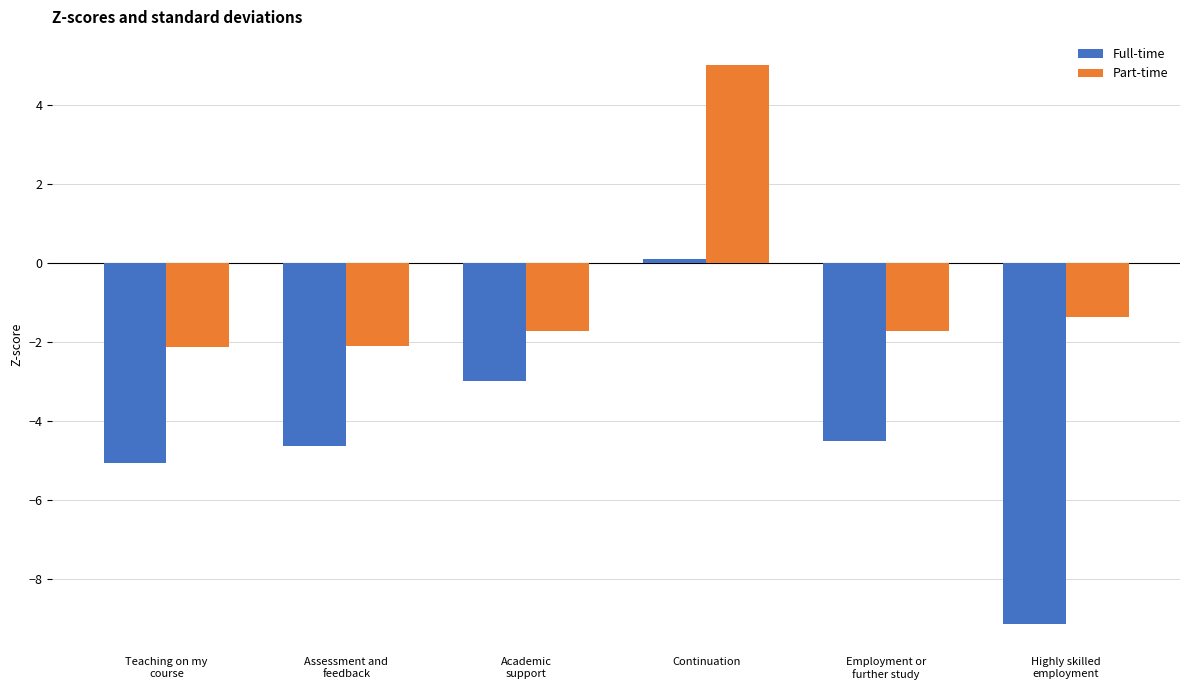

What is the difference between the second highest and second lowest values in the Full-time series?

2.1